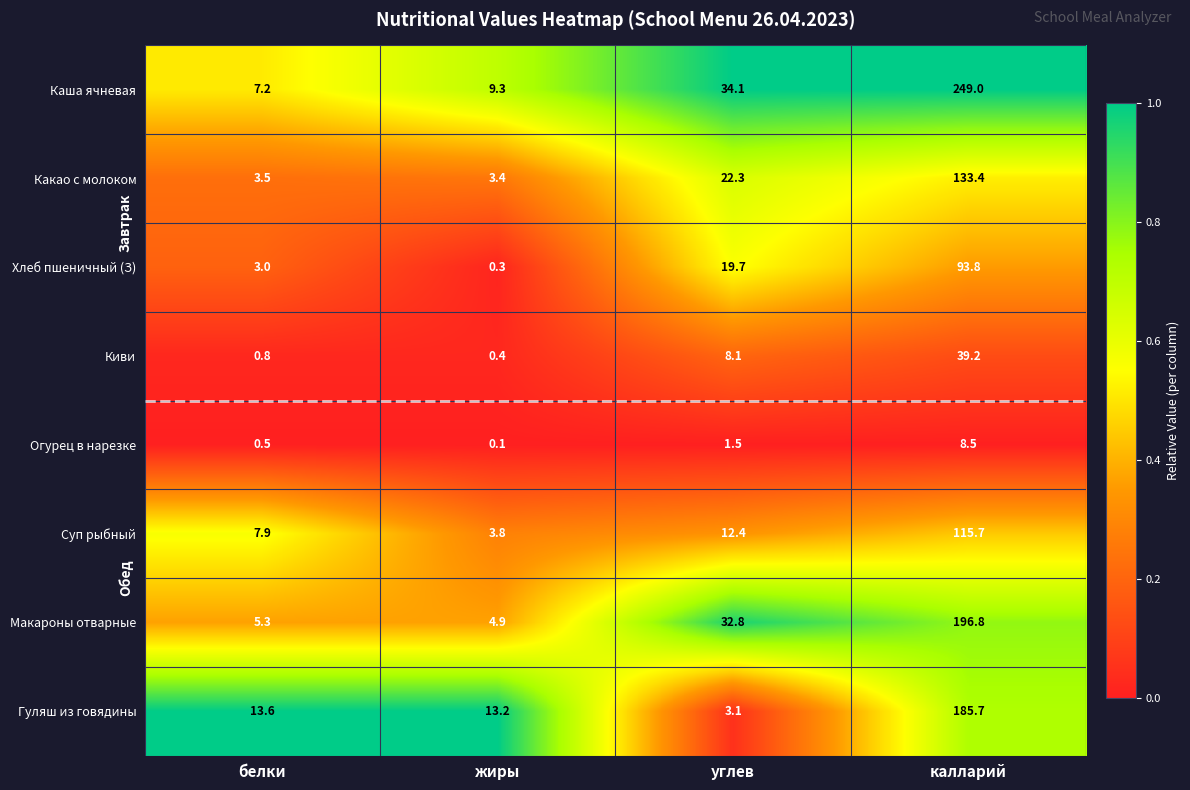

Which series has the widest spread of values?

Каша ячневая